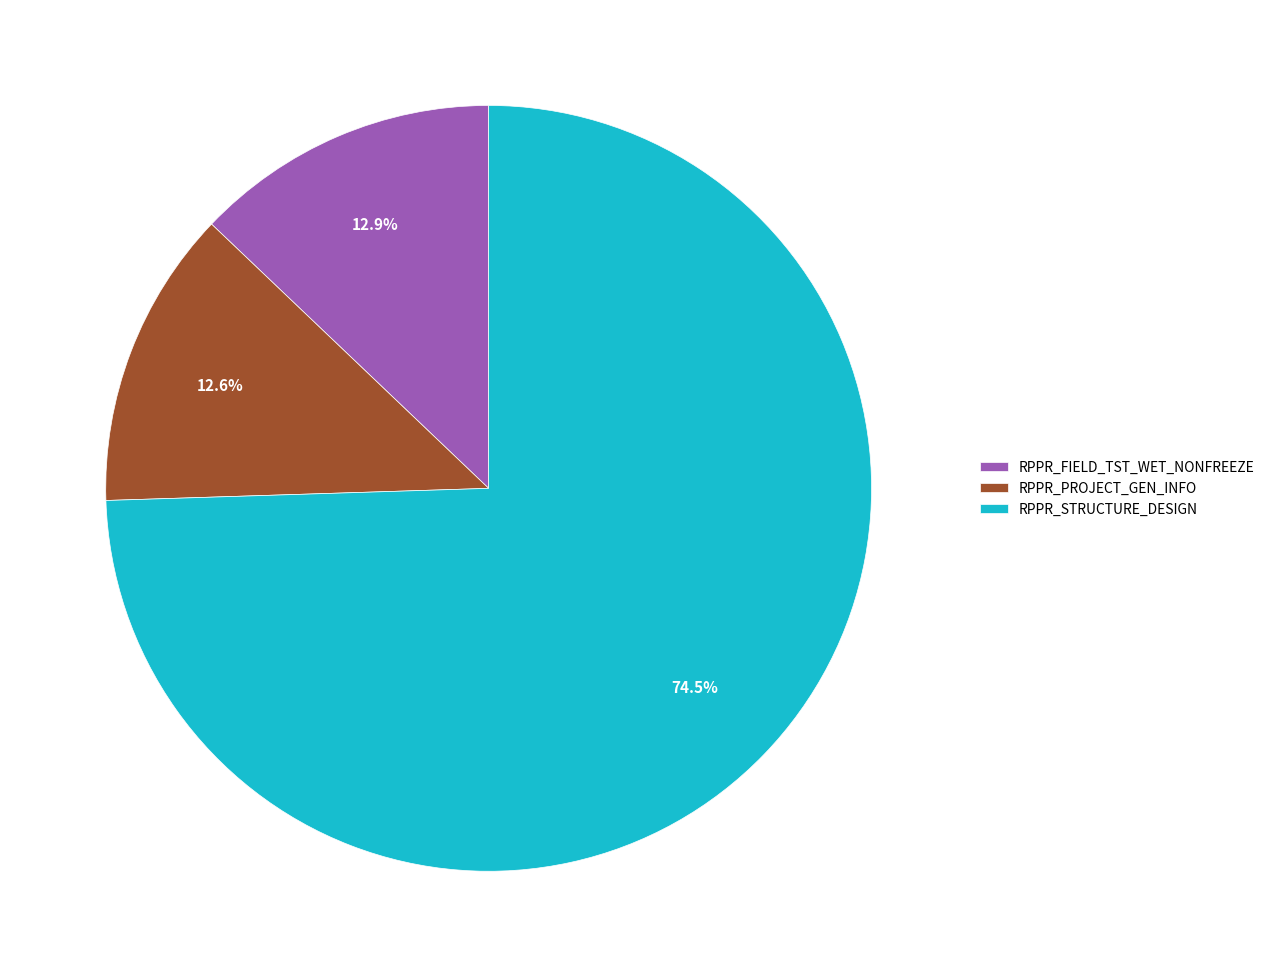

To the nearest percent, what is the difference between the largest and smallest slice percentages?

62%